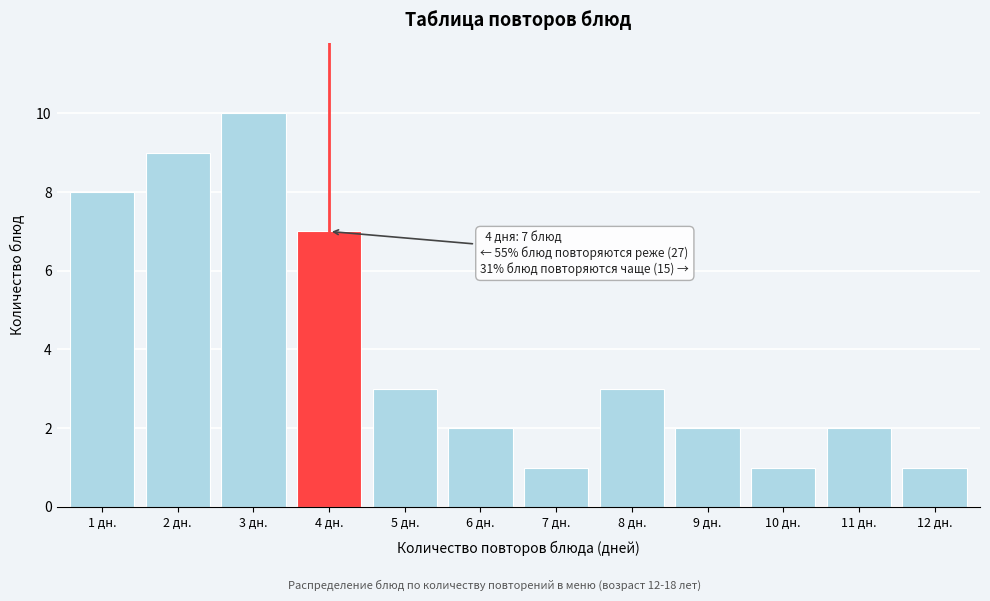

Reading left to right, extract all data points from this chart.

1 дн.=8	2 дн.=9	3 дн.=10	4 дн.=7	5 дн.=3	6 дн.=2	7 дн.=1	8 дн.=3	9 дн.=2	10 дн.=1	11 дн.=2	12 дн.=1